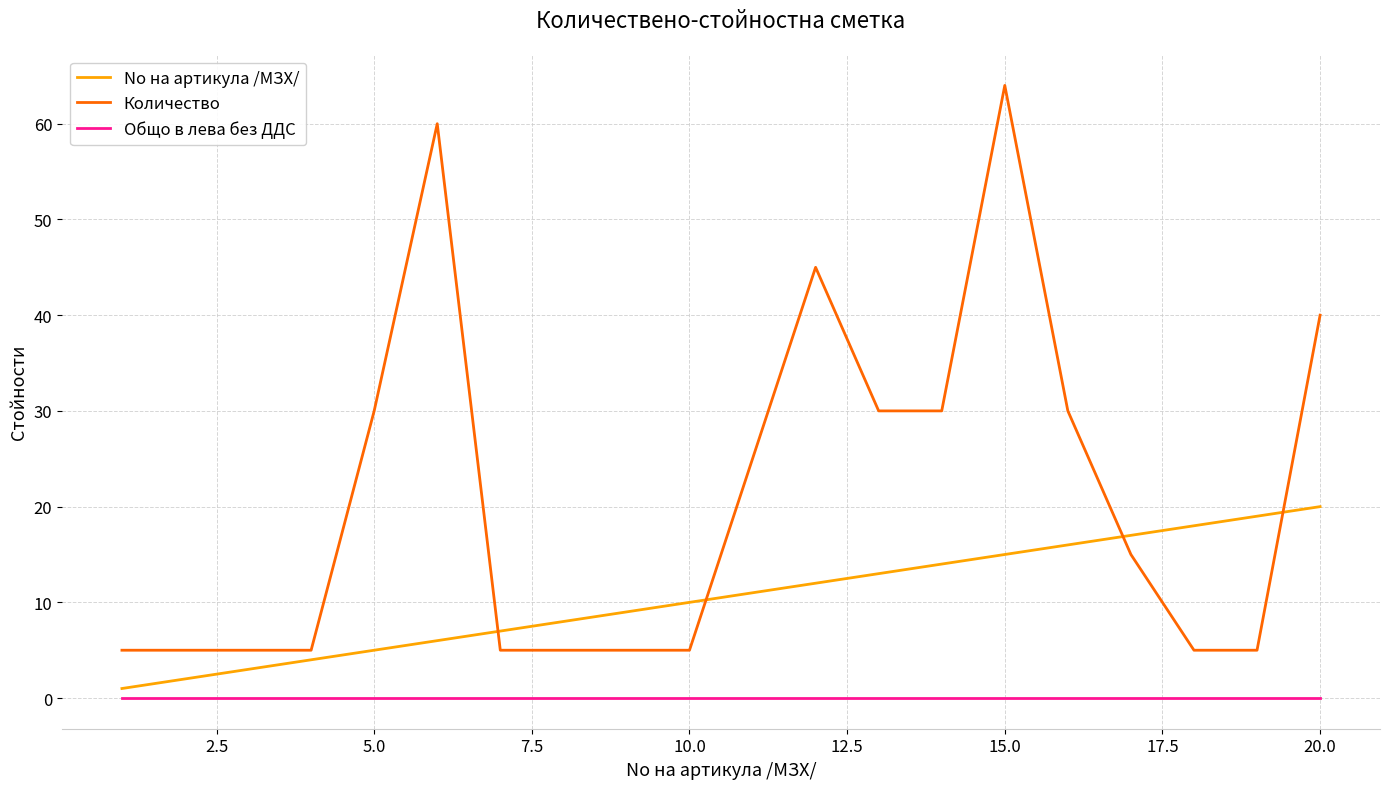

What is the difference between the maximum and minimum values in the No на артикула /МЗХ/ series?

19